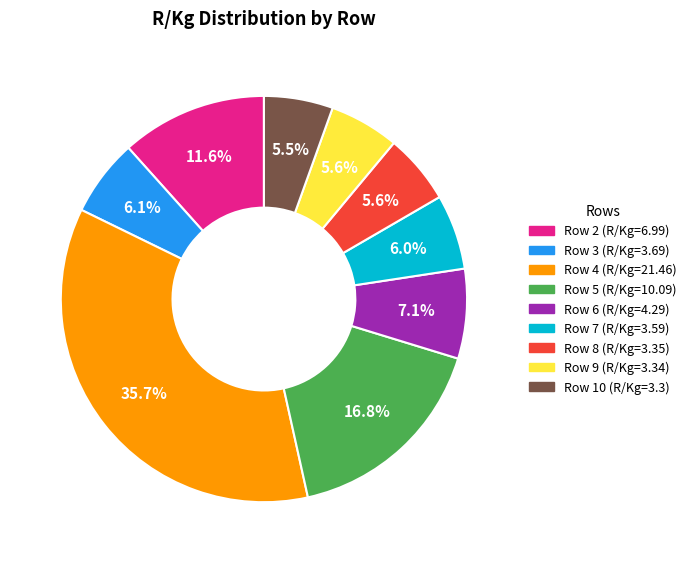

What is the largest slice in the pie chart?

Row 4